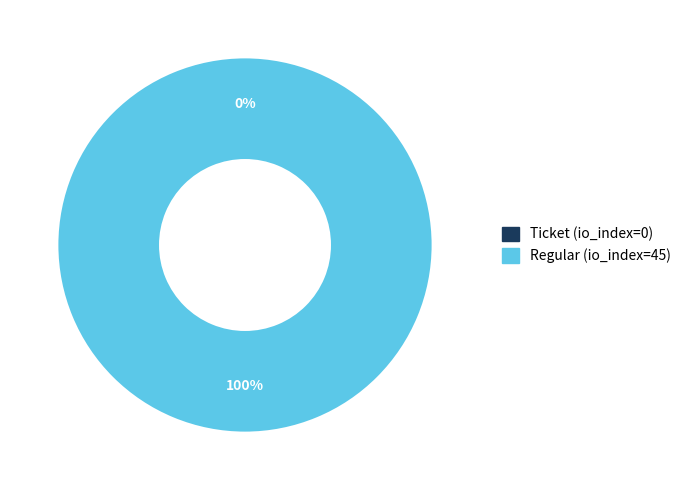

Rank the categories by value from lowest to highest.

Ticket (io_index=0), Regular (io_index=45)